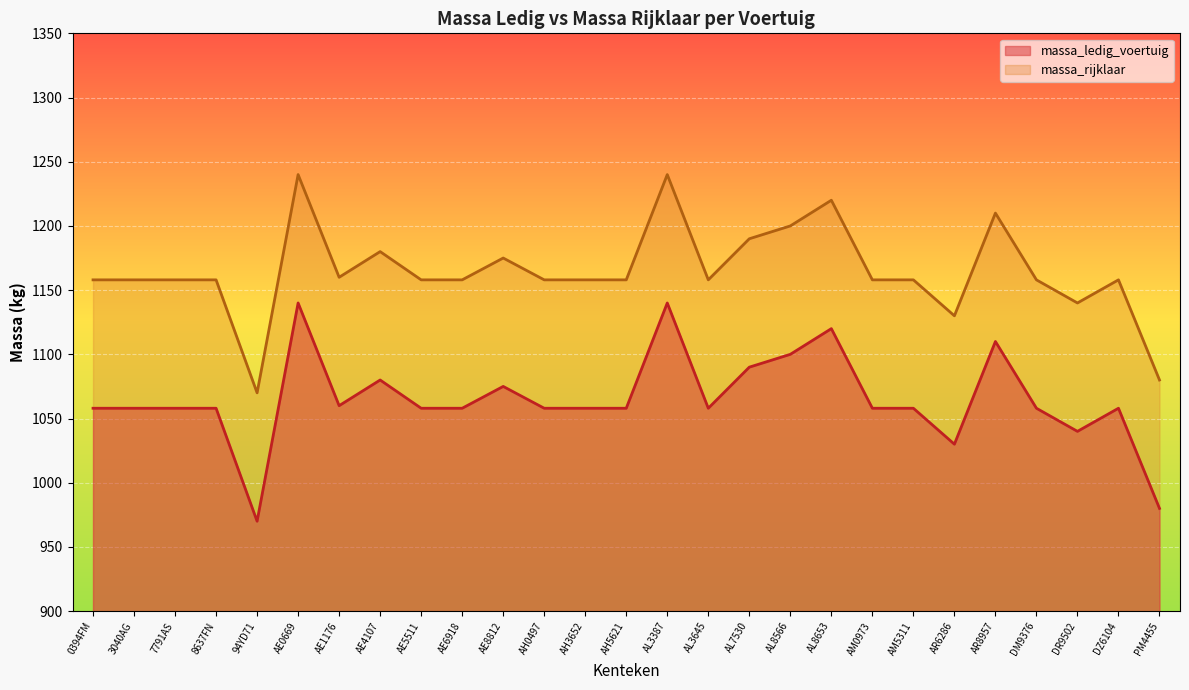

Reading right to left, transcribe all the data shown in this chart.

massa_ledig_voertuig: PM4455=980	DZ6104=1058	DR9502=1040	DM9376=1058	AR8957=1110	AR6286=1030	AM5311=1058	AM0973=1058	AL8653=1120	AL8566=1100	AL7530=1090	AL3645=1058	AL3387=1140	AH5621=1058	AH3652=1058	AH0497=1058	AE8812=1075	AE6918=1058	AE5511=1058	AE4107=1080	AE1176=1060	AE0669=1140	94YD71=970	8637FN=1058	7791AS=1058	3040AG=1058	0394FM=1058
massa_rijklaar: PM4455=1080	DZ6104=1158	DR9502=1140	DM9376=1158	AR8957=1210	AR6286=1130	AM5311=1158	AM0973=1158	AL8653=1220	AL8566=1200	AL7530=1190	AL3645=1158	AL3387=1240	AH5621=1158	AH3652=1158	AH0497=1158	AE8812=1175	AE6918=1158	AE5511=1158	AE4107=1180	AE1176=1160	AE0669=1240	94YD71=1070	8637FN=1158	7791AS=1158	3040AG=1158	0394FM=1158